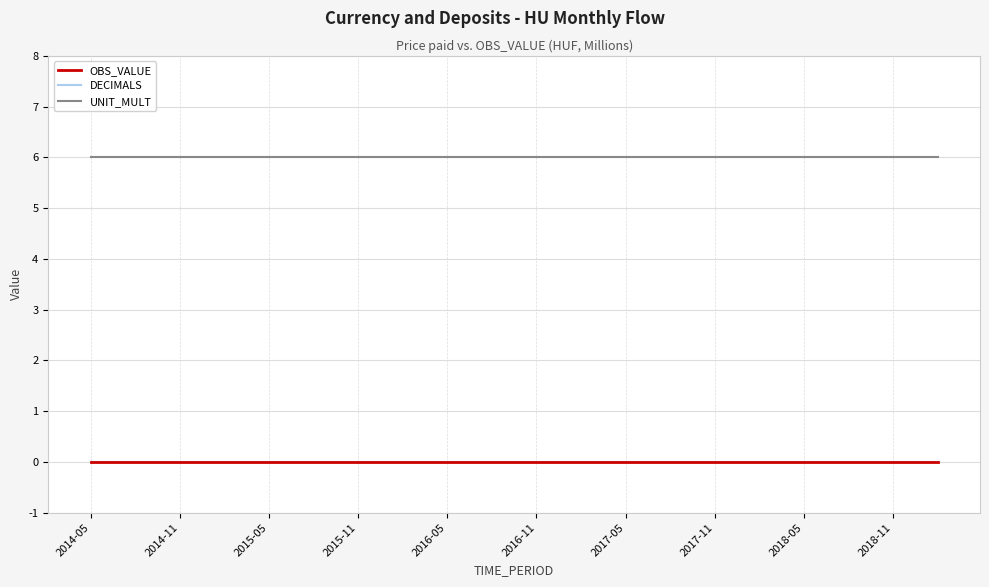

True or false: UNIT_MULT and DECIMALS intersect in this chart.

False